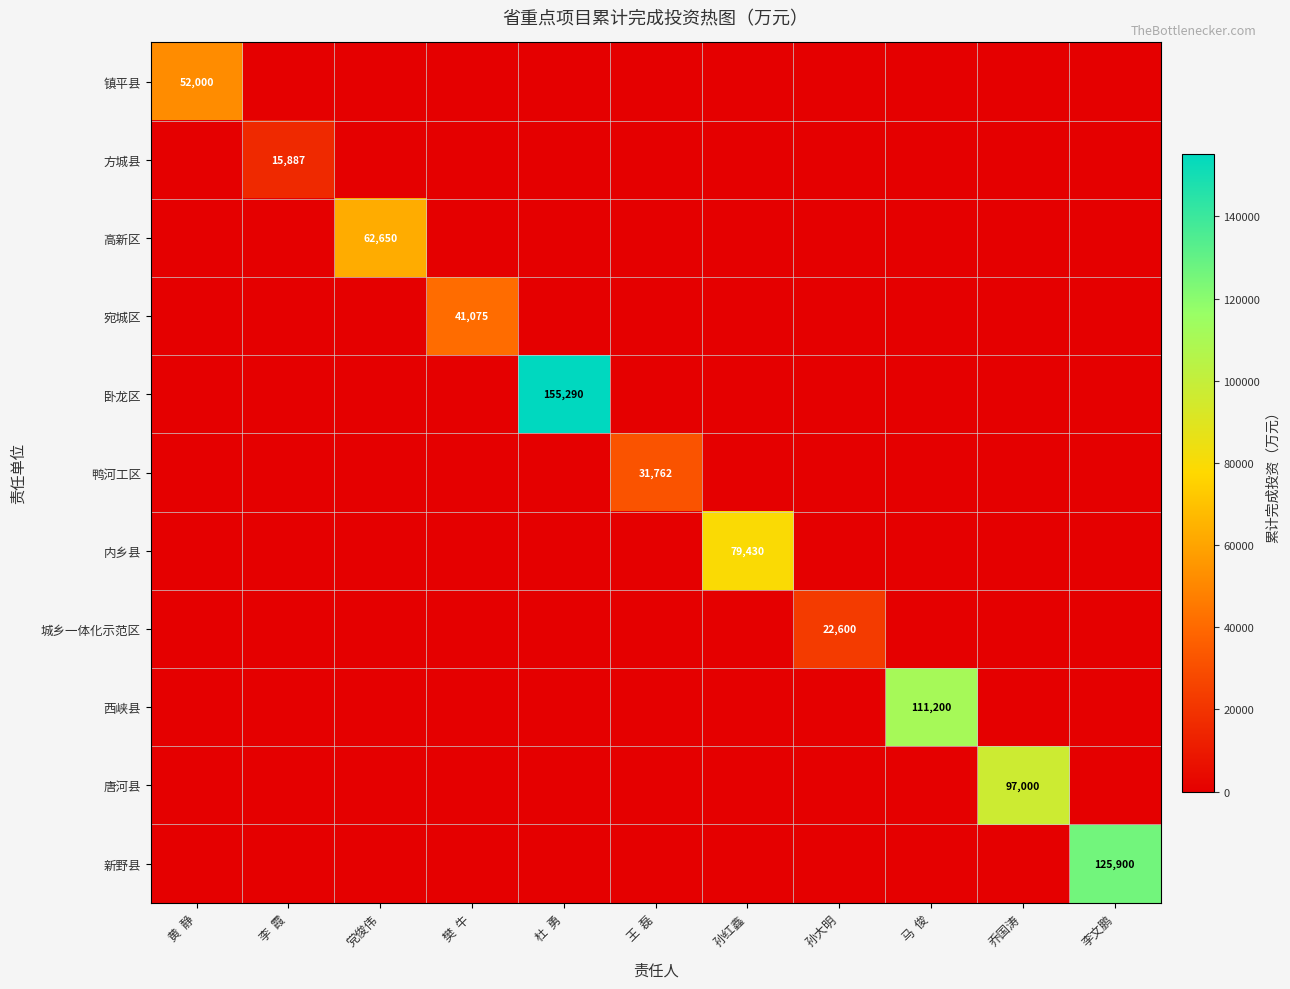

Which label corresponds to the smallest value in the chart?

李  霞